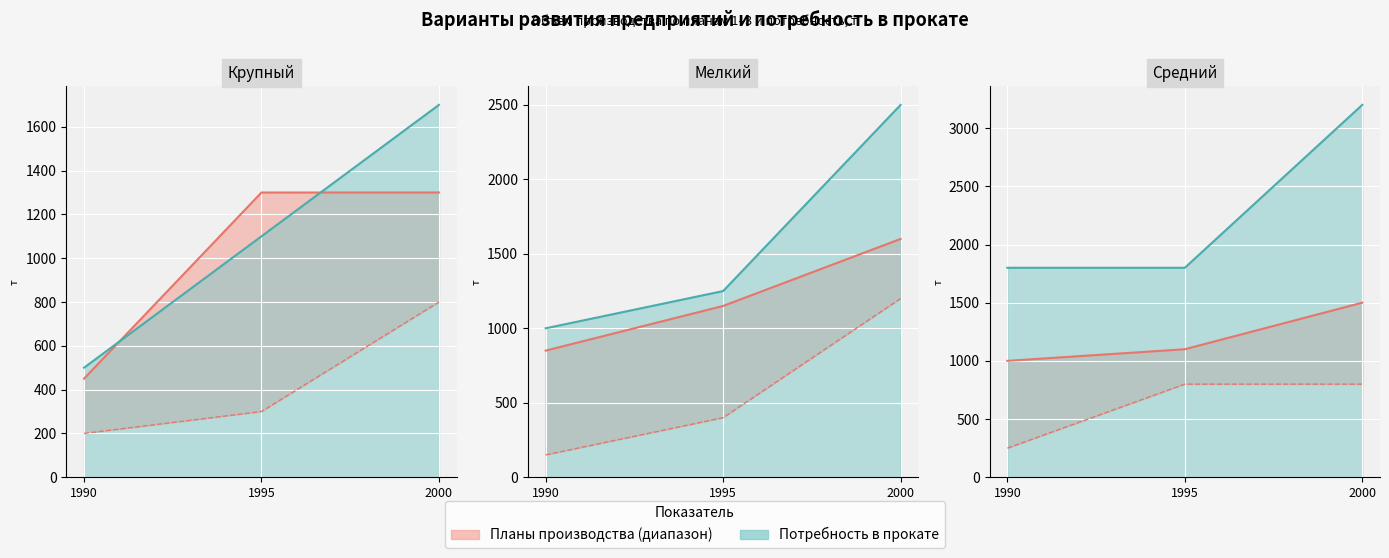

List the series in order of their overall mean, lowest first.

Макс. план, Потребность (линия)